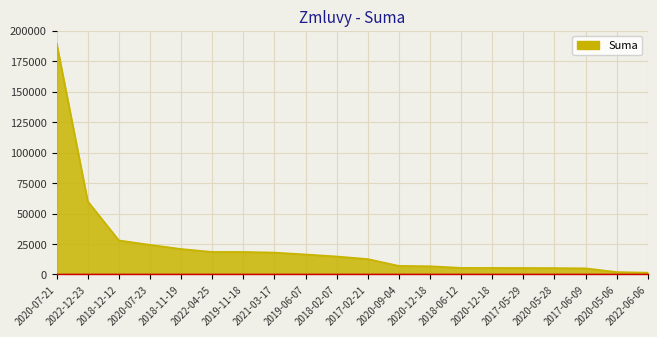

Which label corresponds to the largest value in the chart?

2020-07-21